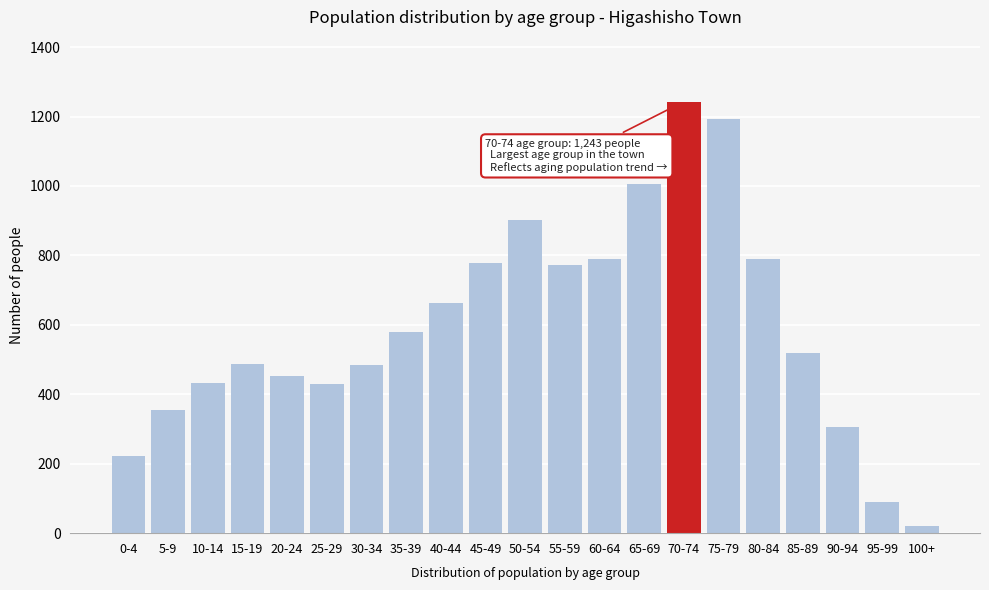

Approximately how many times larger is the value at 35-39 compared to 70-74?

0.5